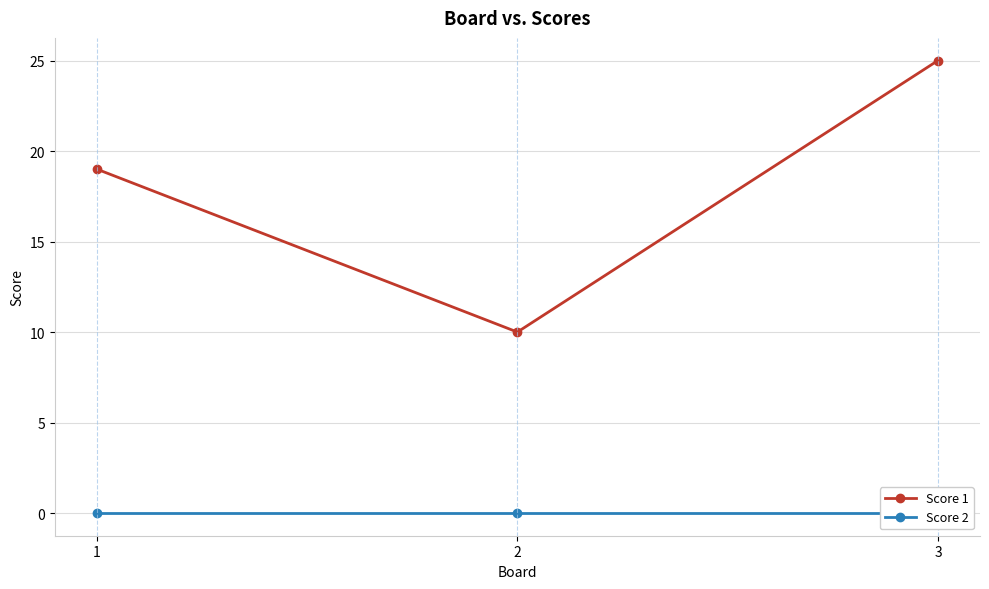

The value of Score 1 at 3 is 25. True or false?

True